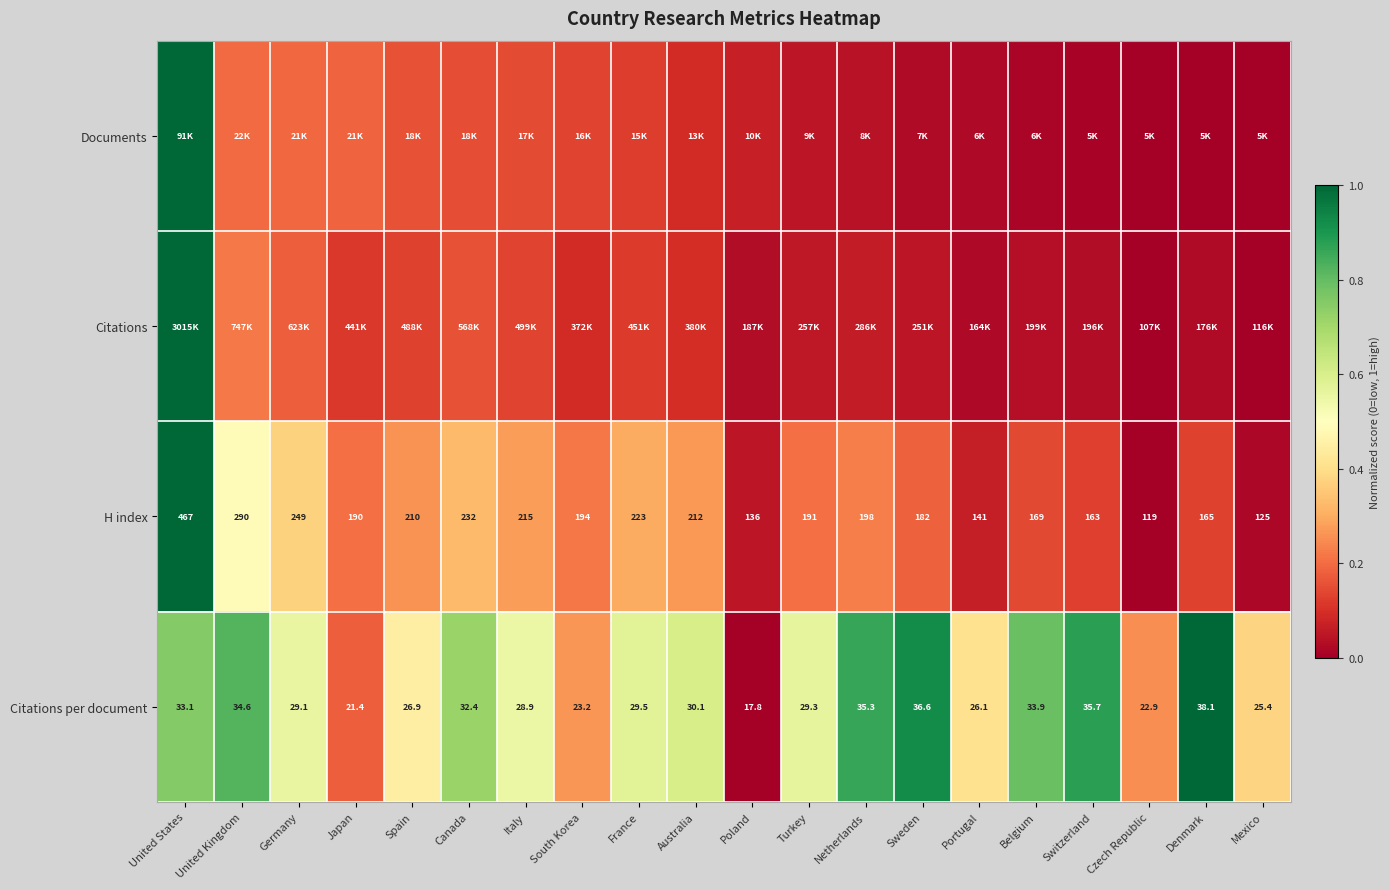

At how many categories does at least one series exceed 0?

20